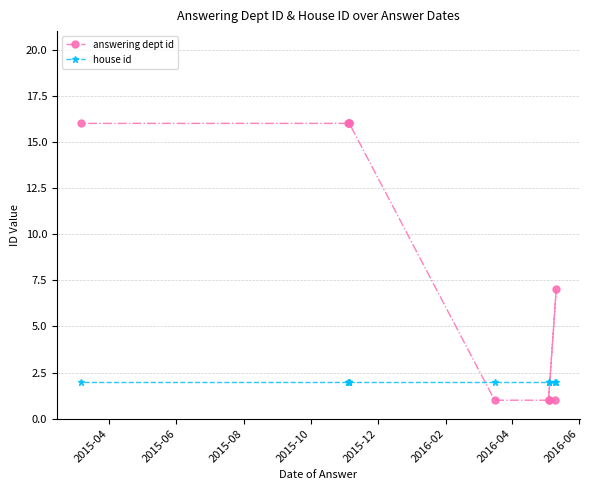

Count the number of data series in this chart.

2